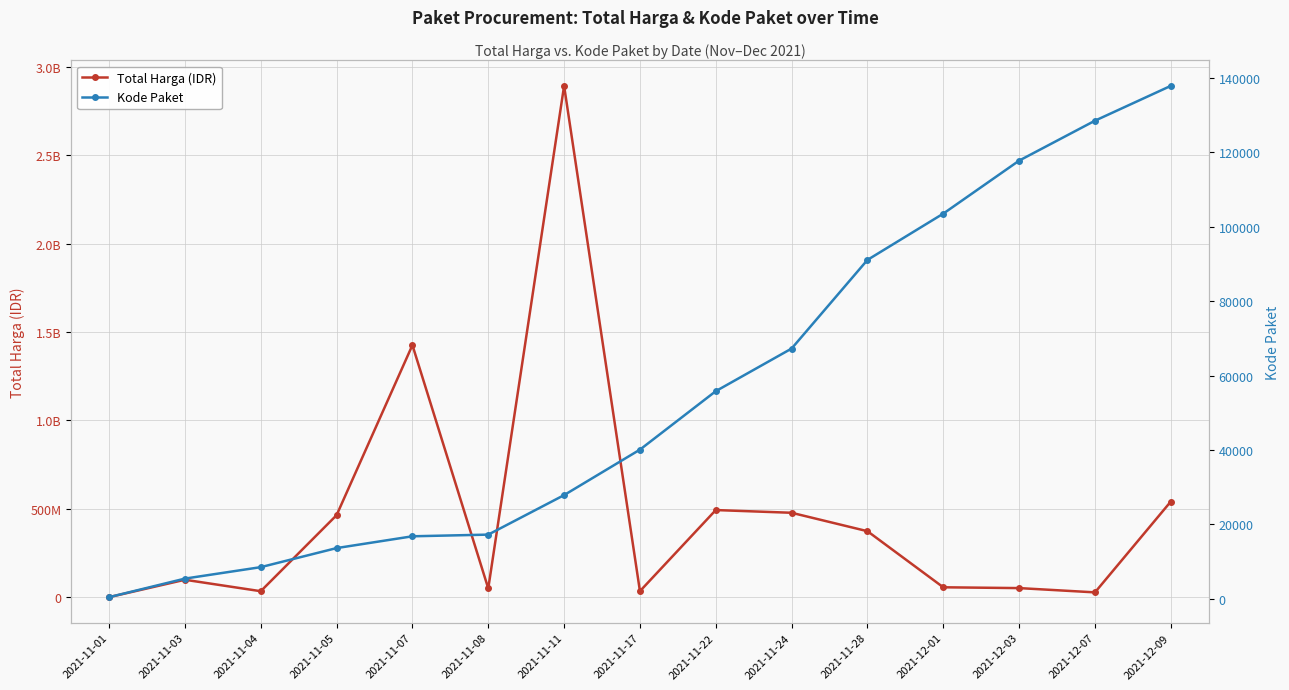

What is the approximate value of Kode Paket at 2021-12-01, to the nearest 50?

103550